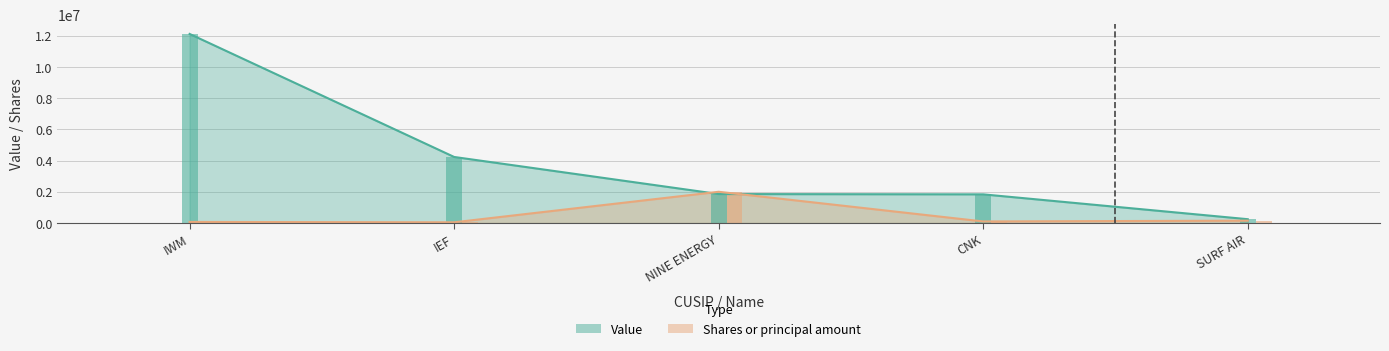

Which series has the largest range (max minus min)?

Value